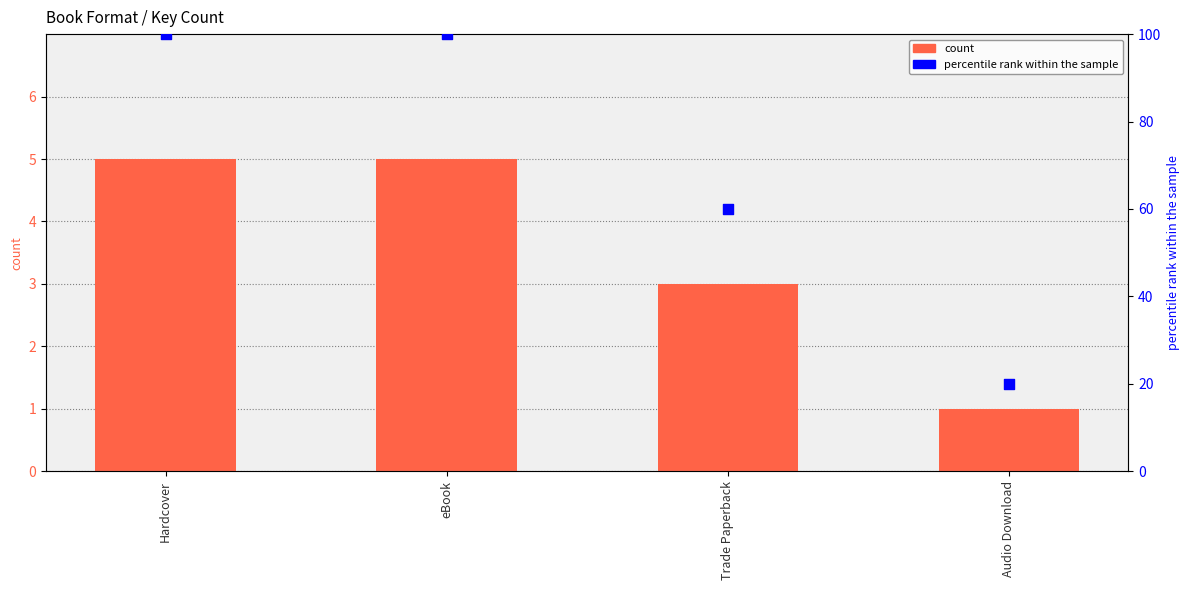

Which series contains the lowest Y value?

count